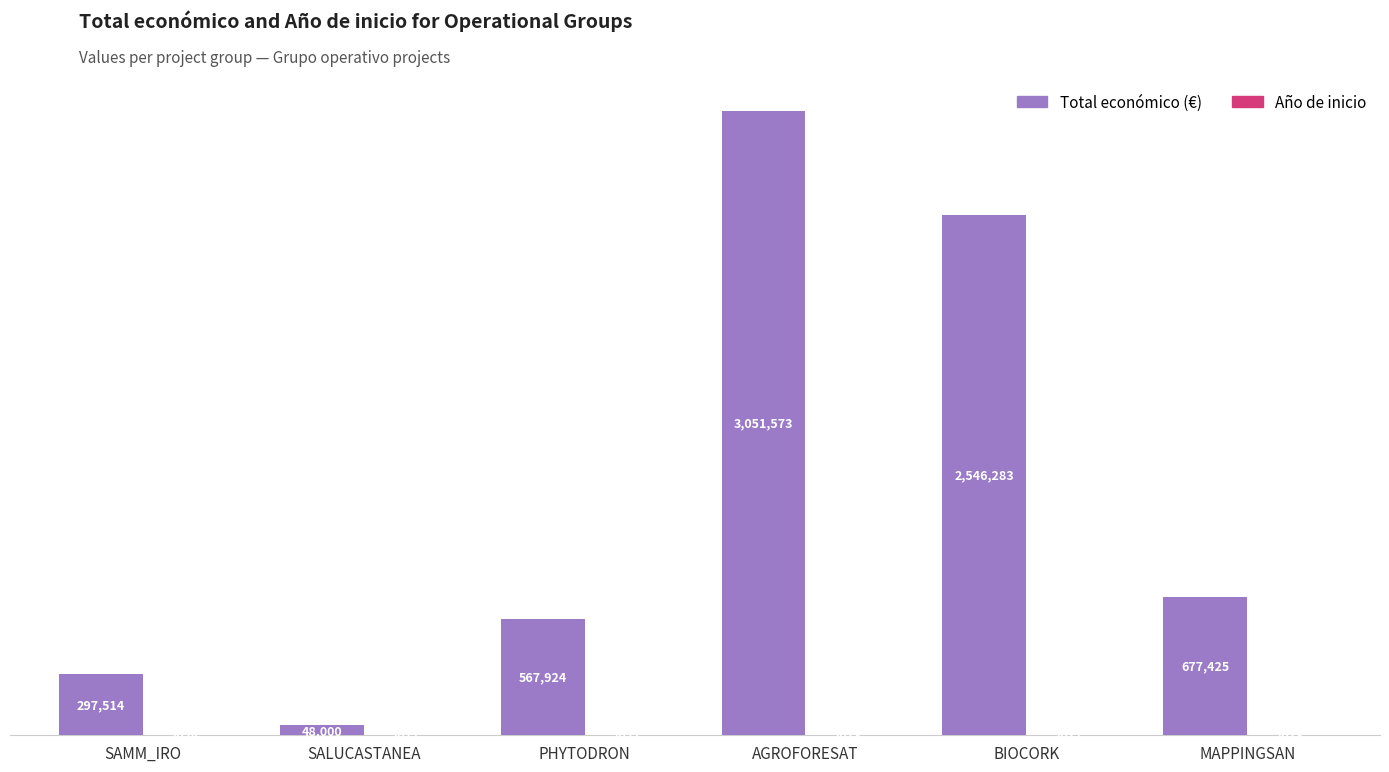

What is the sum of all Total económico (€) values?

7188719